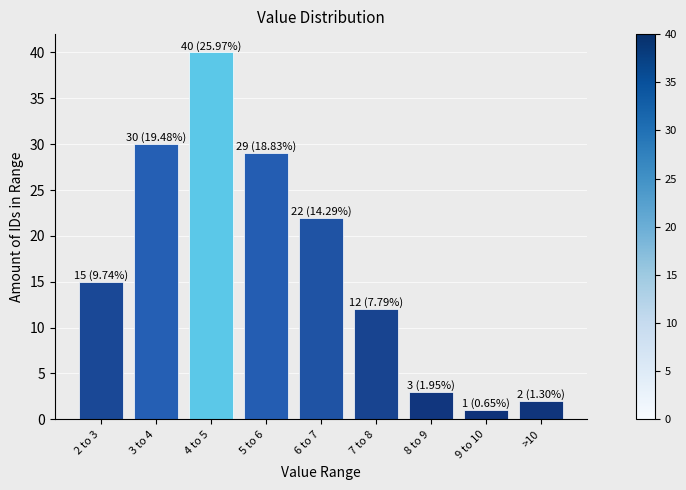

Reading left to right, what are all the values shown in this chart?

2 to 3=15	3 to 4=30	4 to 5=40	5 to 6=29	6 to 7=22	7 to 8=12	8 to 9=3	9 to 10=1	>10=2